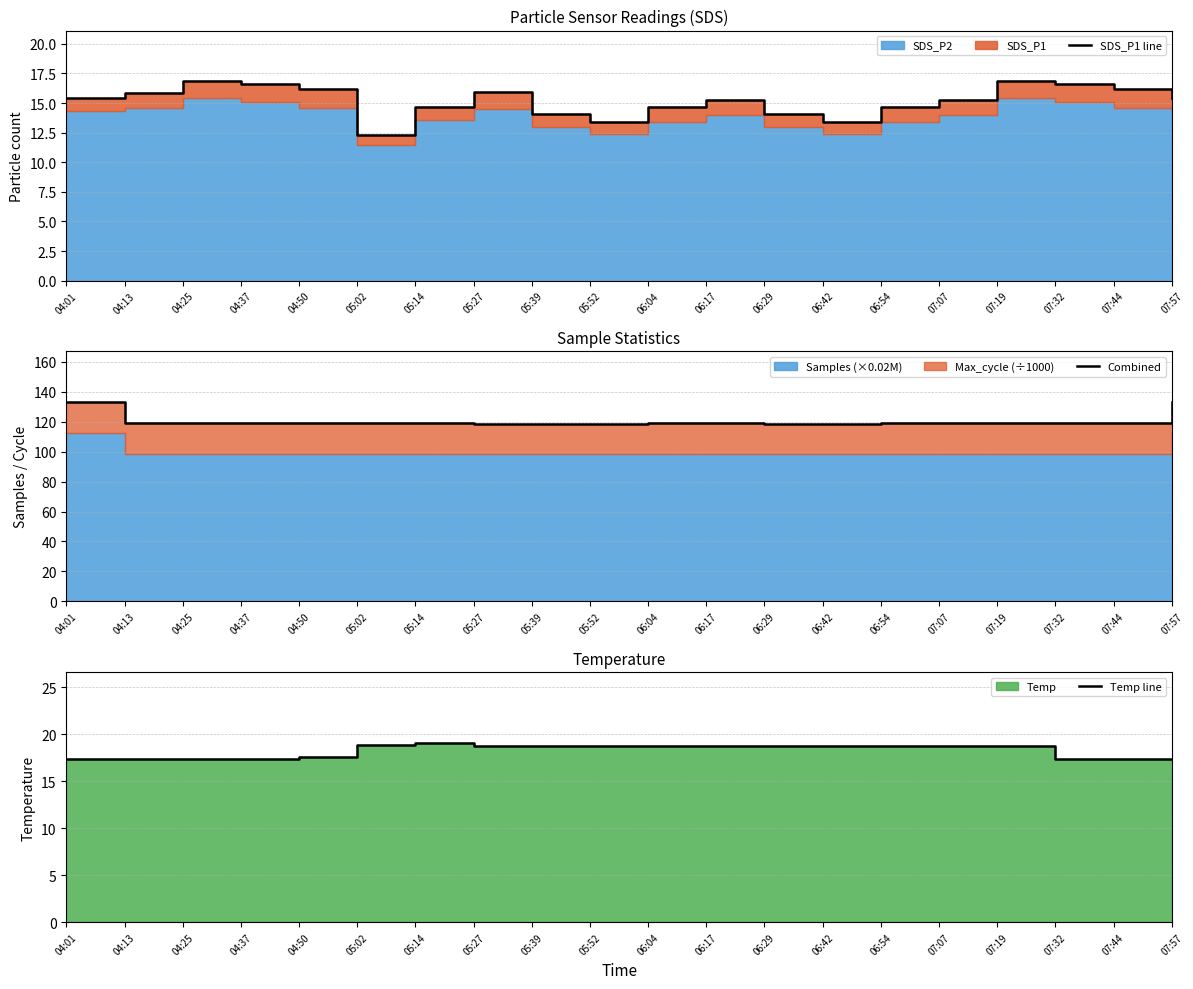

How many series are shown in this chart?

3